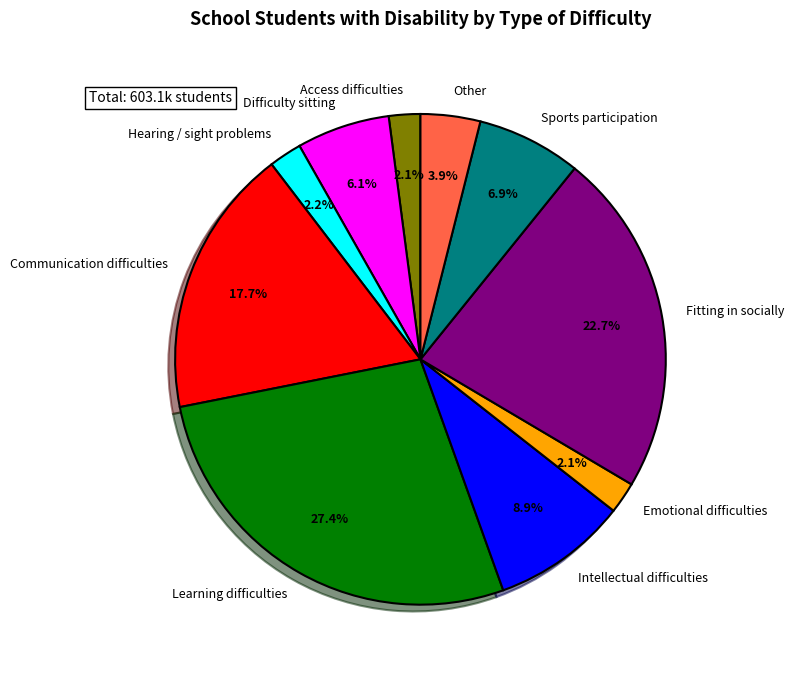

Which category has the biggest portion of the pie?

Learning difficulties